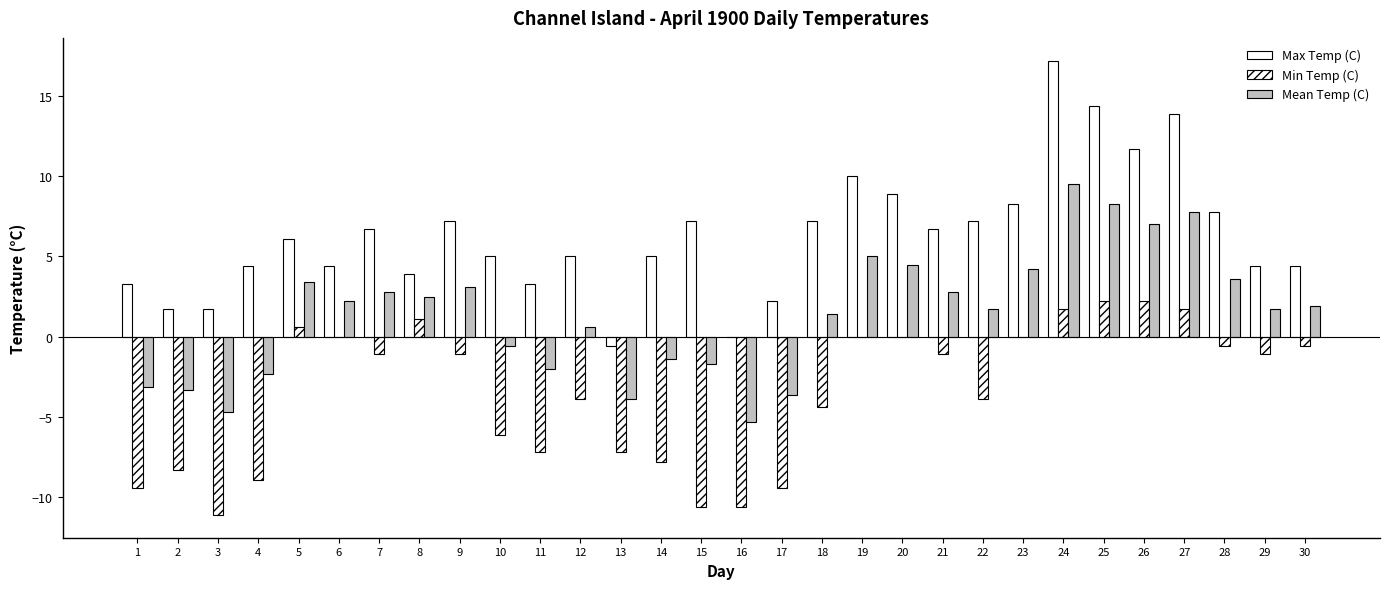

Are the bars horizontal?

No